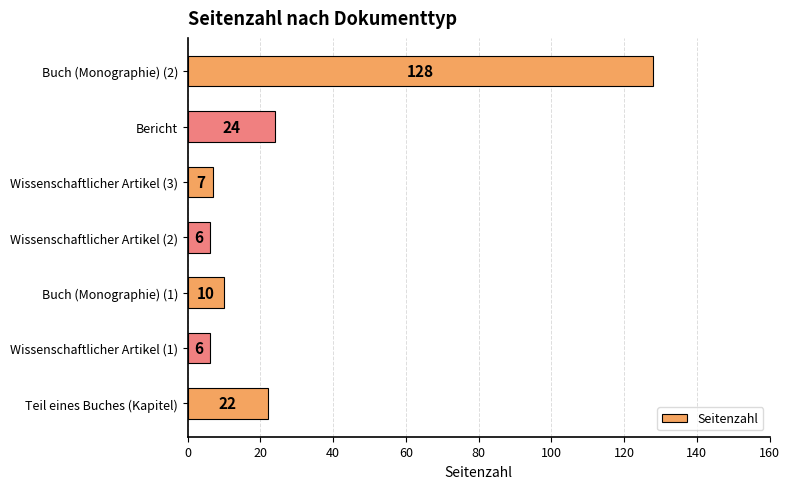

What is the difference between the values at Teil eines Buches (Kapitel) and Buch (Monographie) (2)?

106